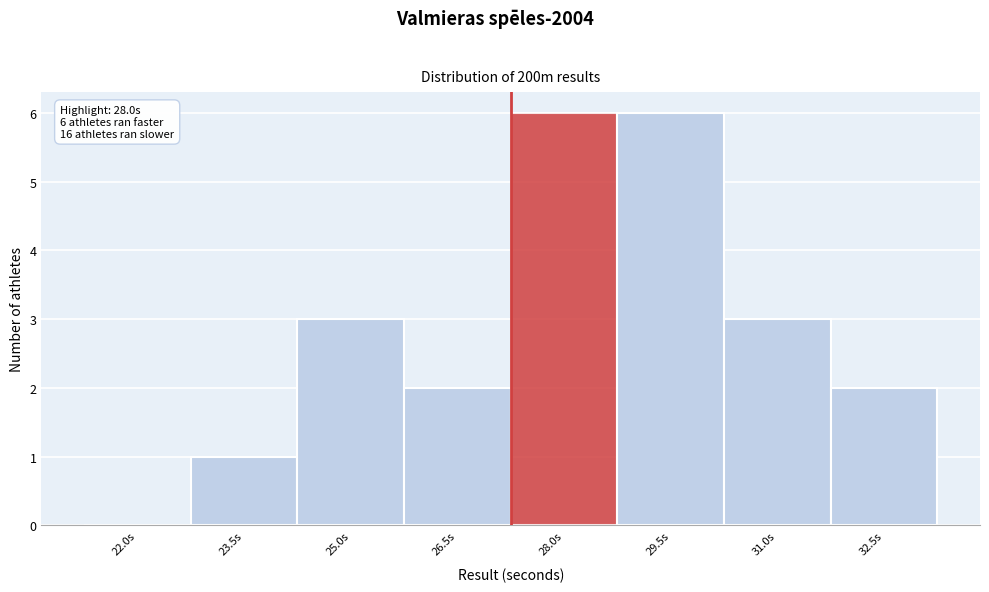

Reading right to left, what are all the values shown in this chart?

32.5s=2	31.0s=3	29.5s=6	28.0s=6	26.5s=2	25.0s=3	23.5s=1	22.0s=0